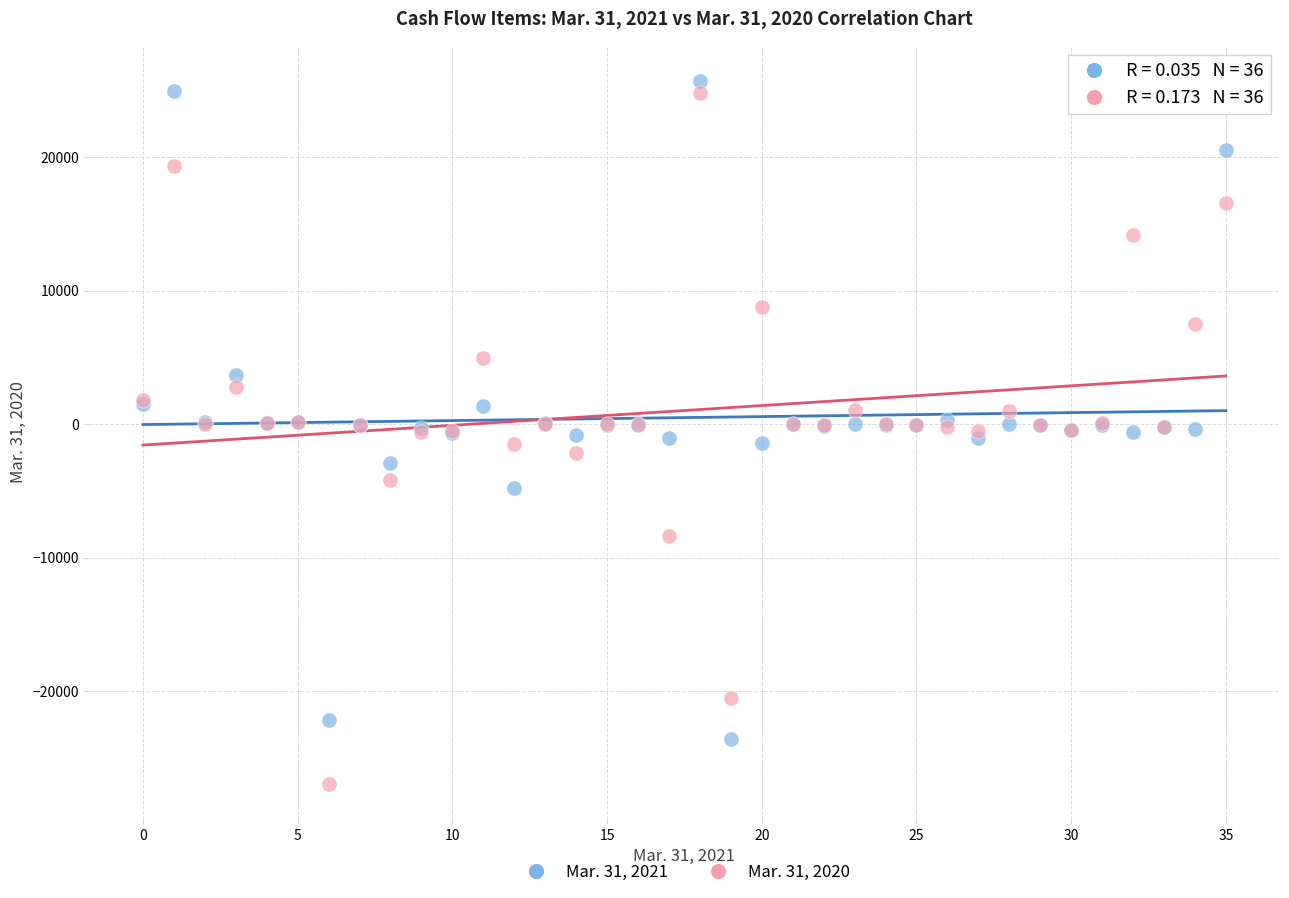

Which series has the widest spread of Y values?

Mar. 31, 2020